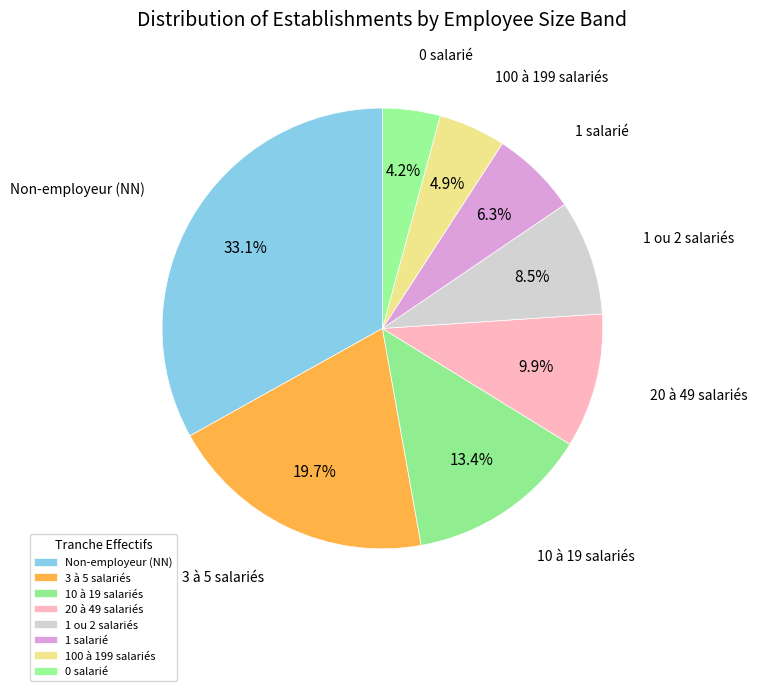

Rank the categories by value from highest to lowest.

Non-employeur (NN), 3 à 5 salariés, 10 à 19 salariés, 20 à 49 salariés, 1 ou 2 salariés, 1 salarié, 100 à 199 salariés, 0 salarié